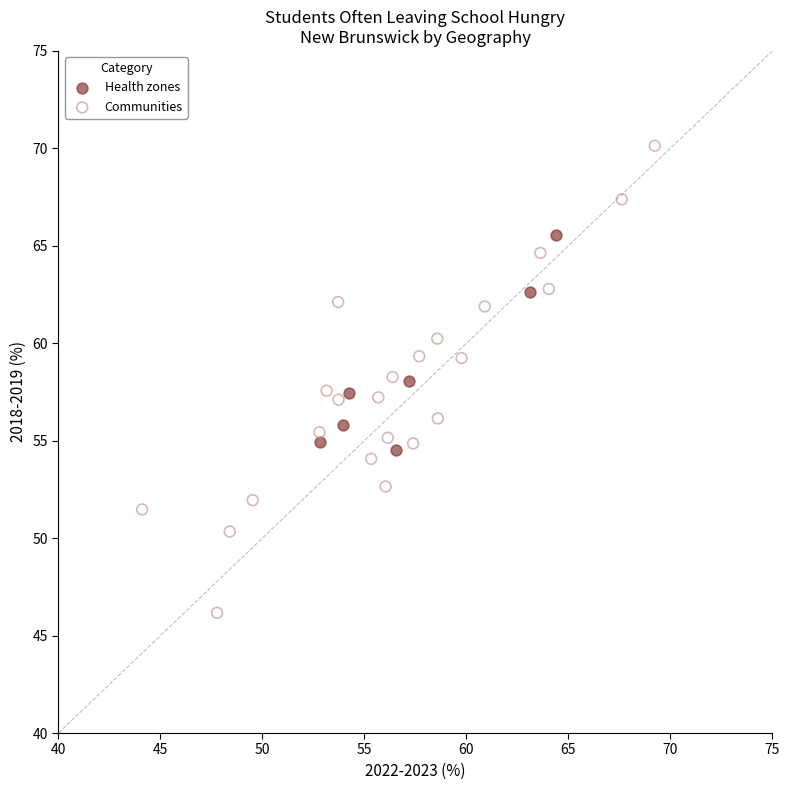

Which series reaches the minimum Y coordinate?

Communities